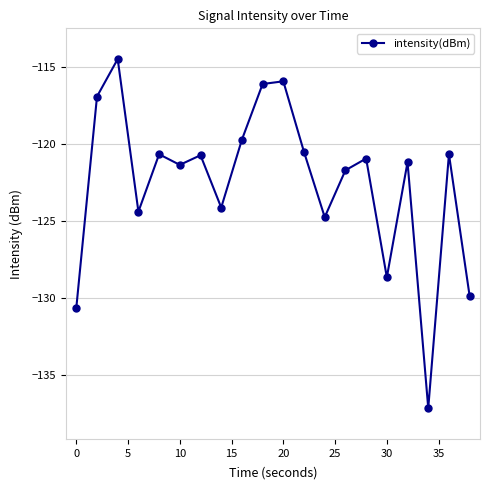

What is the value of the 1st point from the left?

-130.7